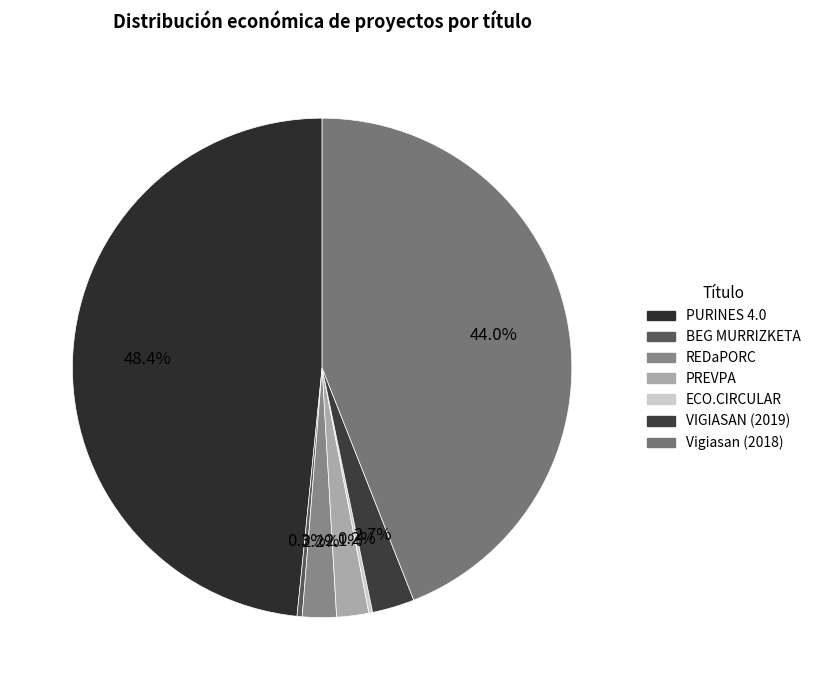

Does VIGIASAN (2019) account for over 50% of the chart?

No